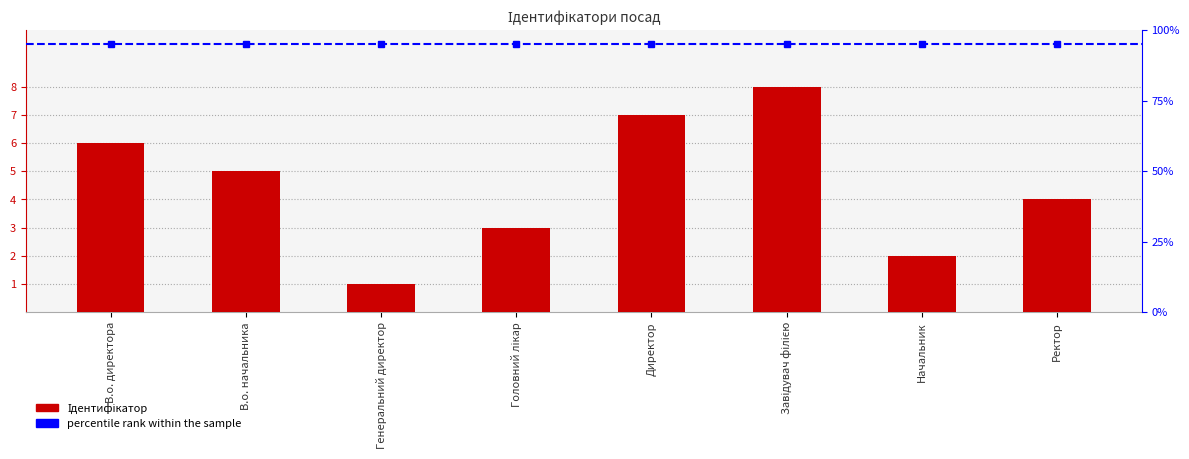

The chart shows a value of 8 at Завідувач філією. True or false?

True